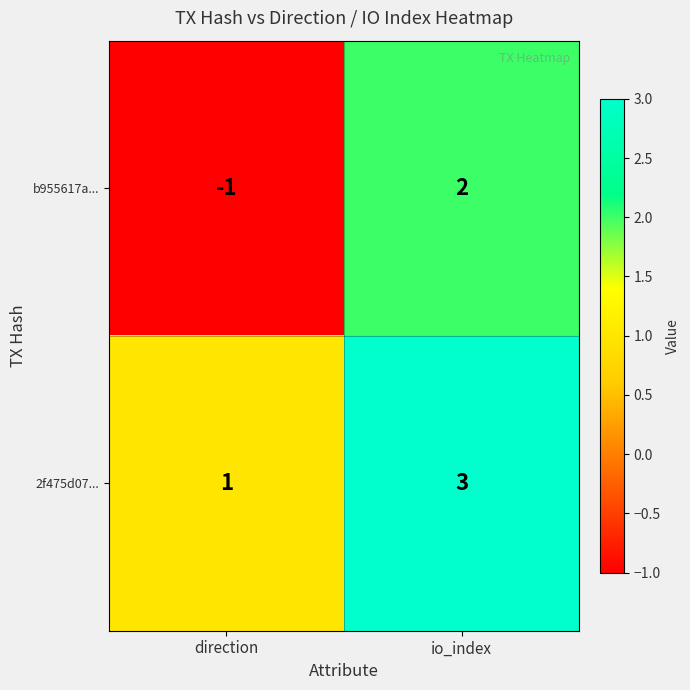

Reading left to right, what are all the values shown in this chart?

b955617a...: -1	2
2f475d07...: 1	3